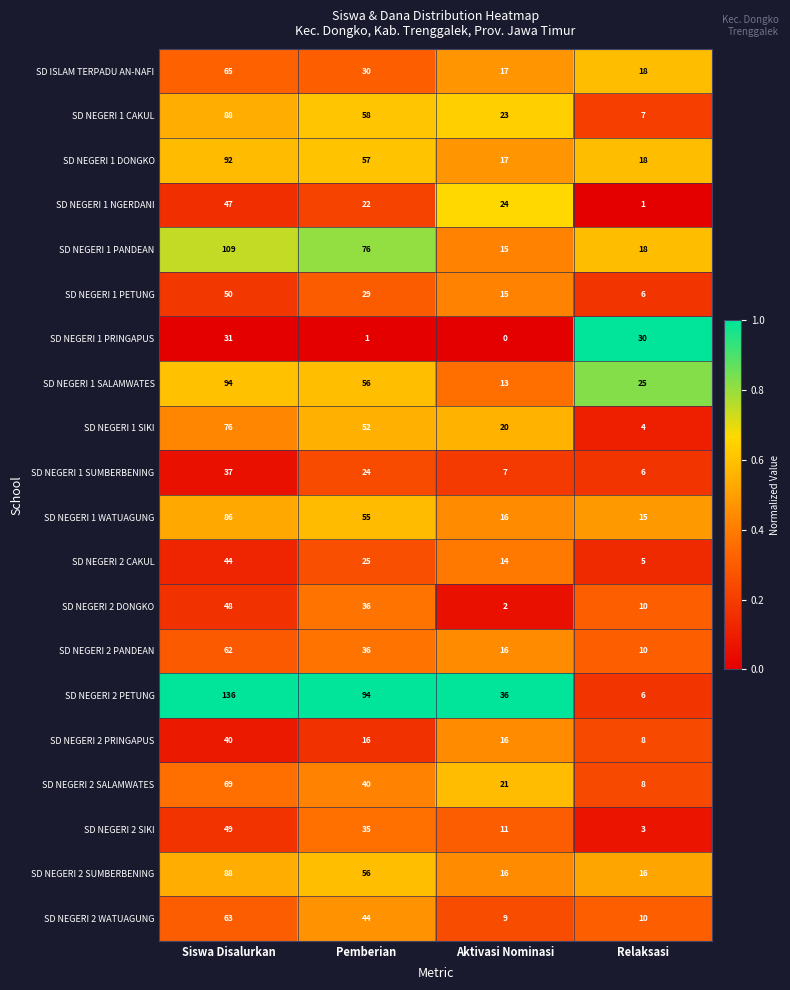

Which series changed the most between Siswa Disalurkan and Aktivasi Nominasi?

SD NEGERI 2 PETUNG